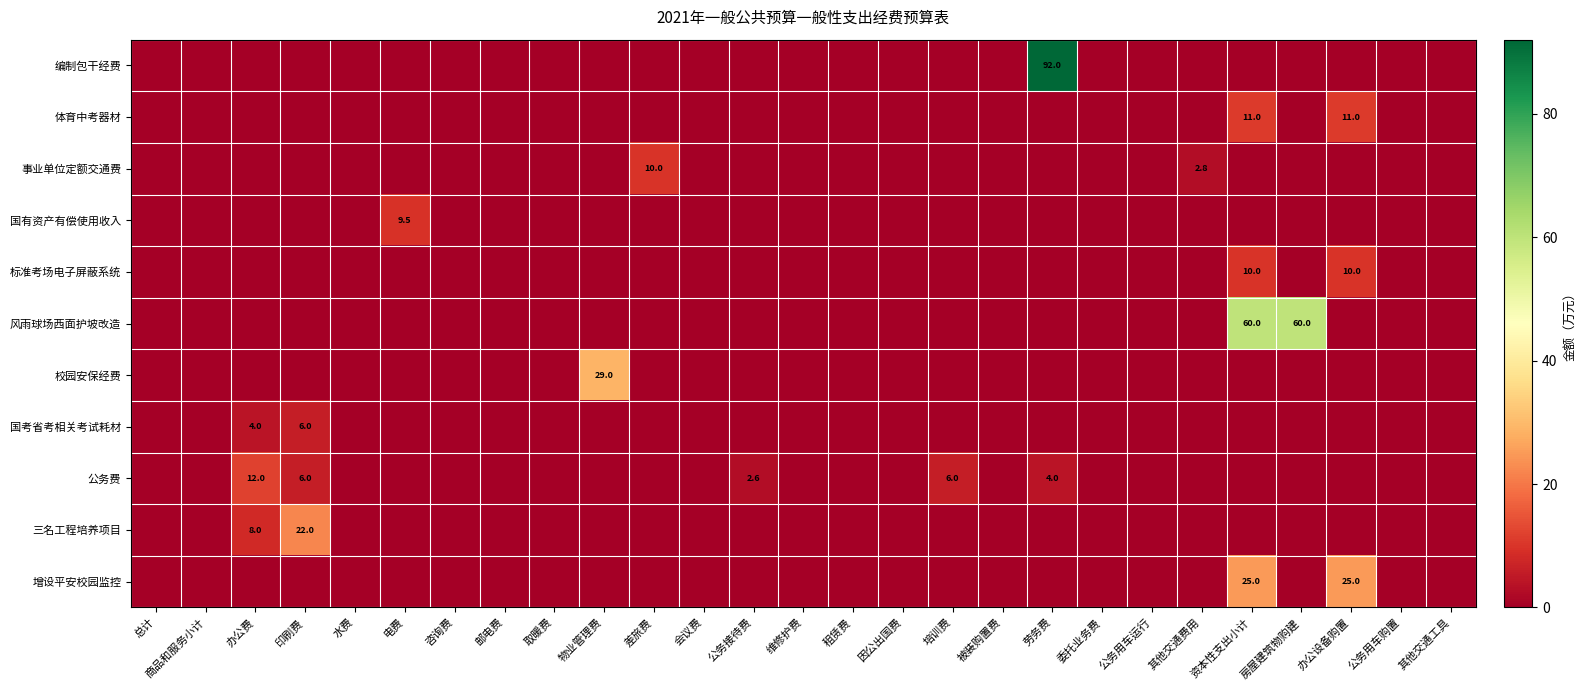

The 公务费 series shows 12.0 at 办公费. True or false?

True